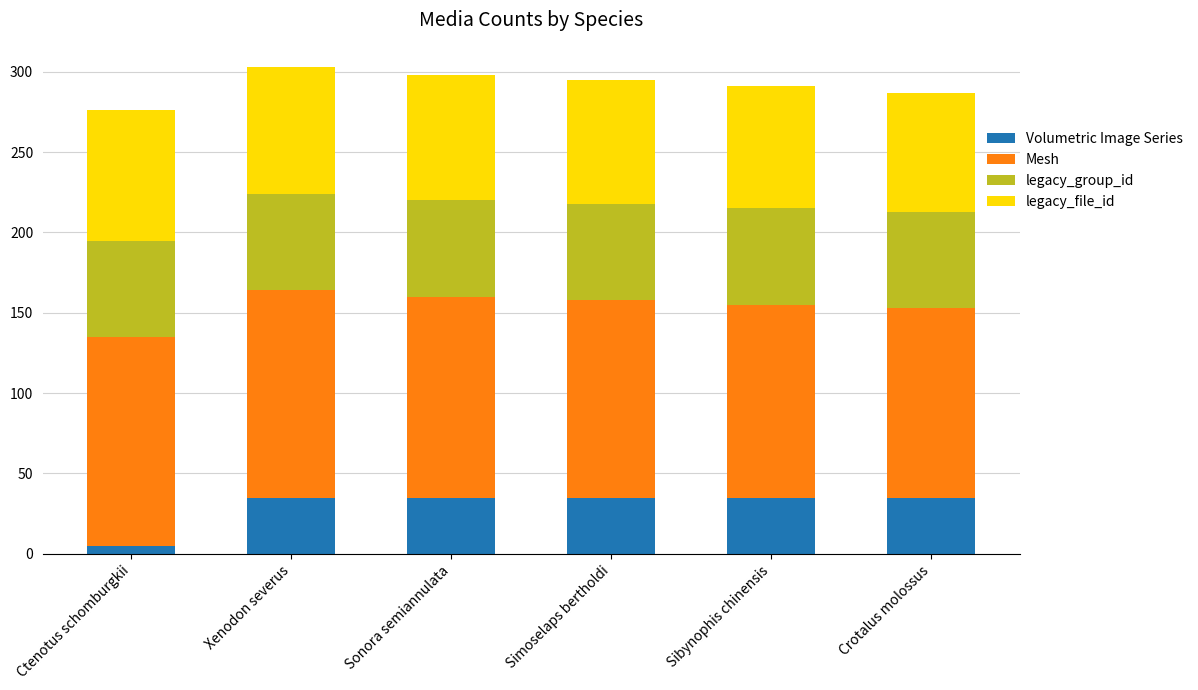

Which category has the lowest value in the Volumetric Image Series series?

Ctenotus schomburgkii